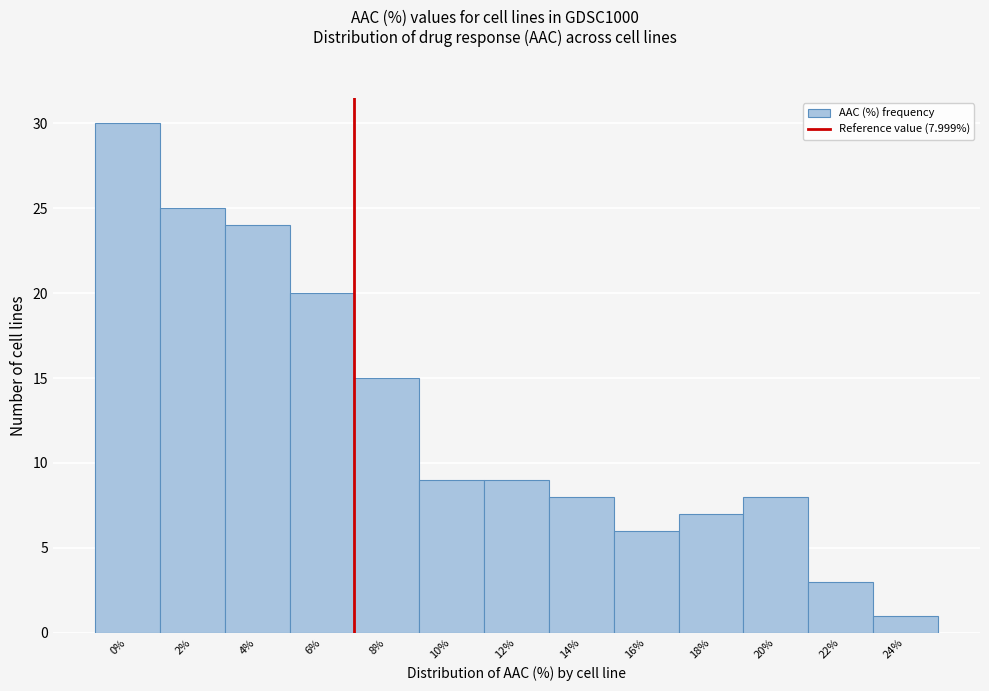

Reading right to left, list all the values displayed in this chart.

1	3	8	7	6	8	9	9	15	20	24	25	30